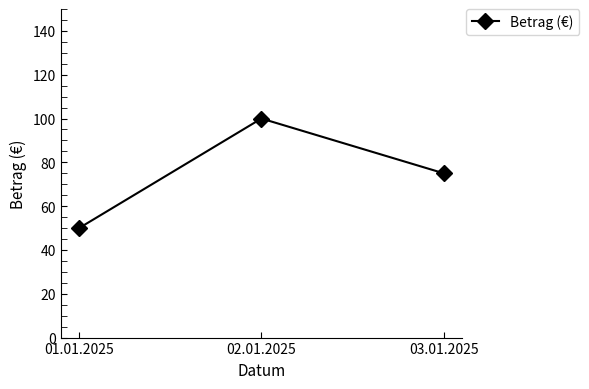

The chart shows a value of 121 at 03.01.2025. True or false?

False